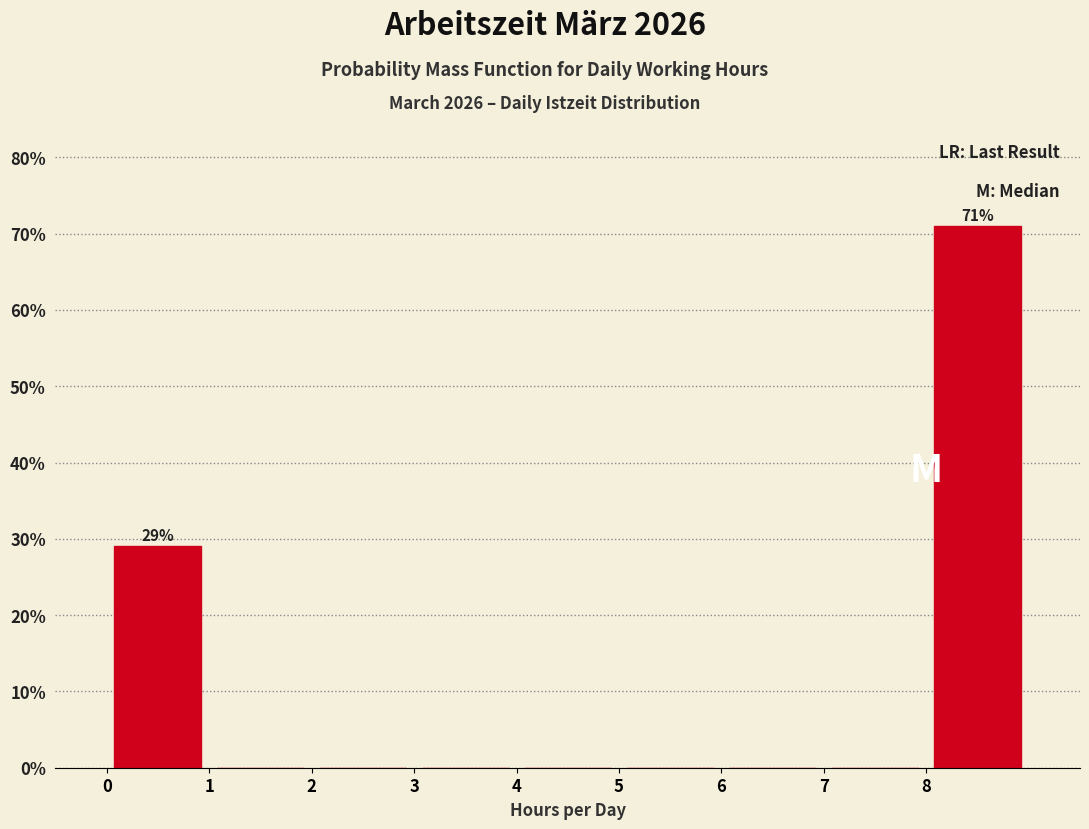

Over which range of the x-axis is the bar tallest?

8 to 9